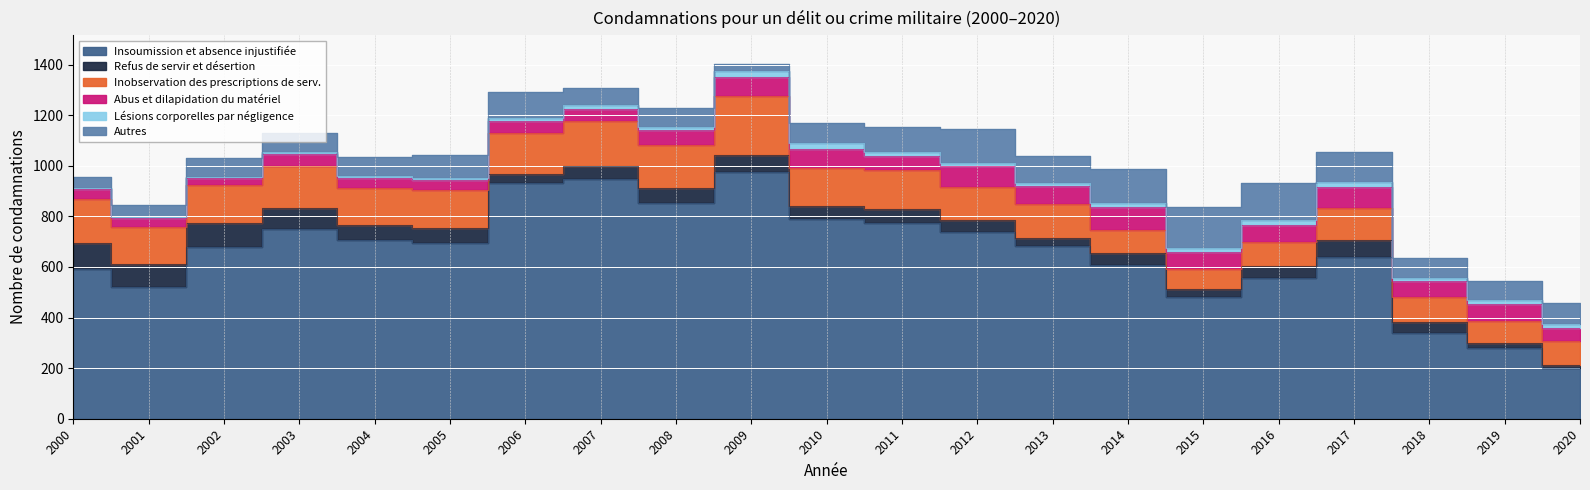

How many lines are shown in the chart?

6